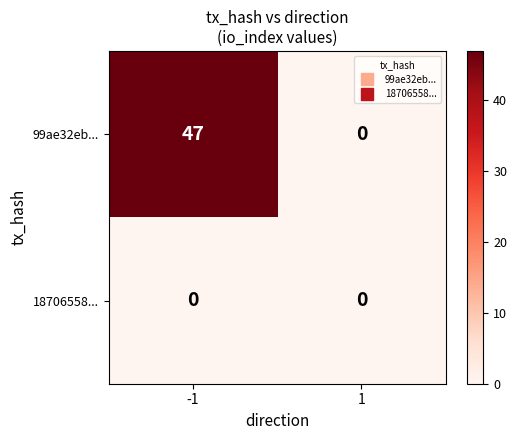

What is the average value of the 99ae32eb... series?

24